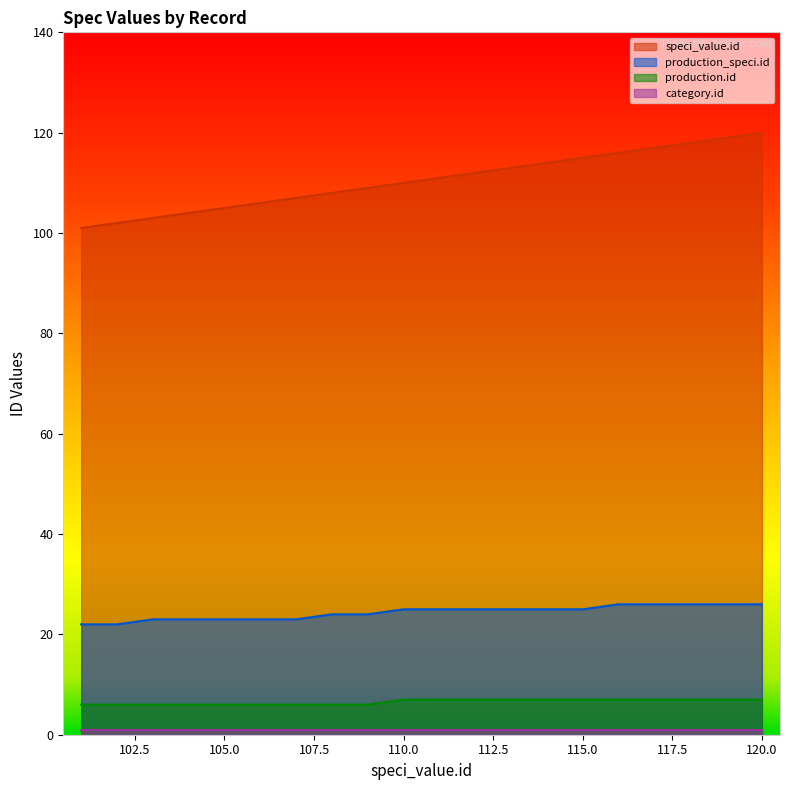

What is the difference between the maximum and minimum values in the production_speci.id series?

4